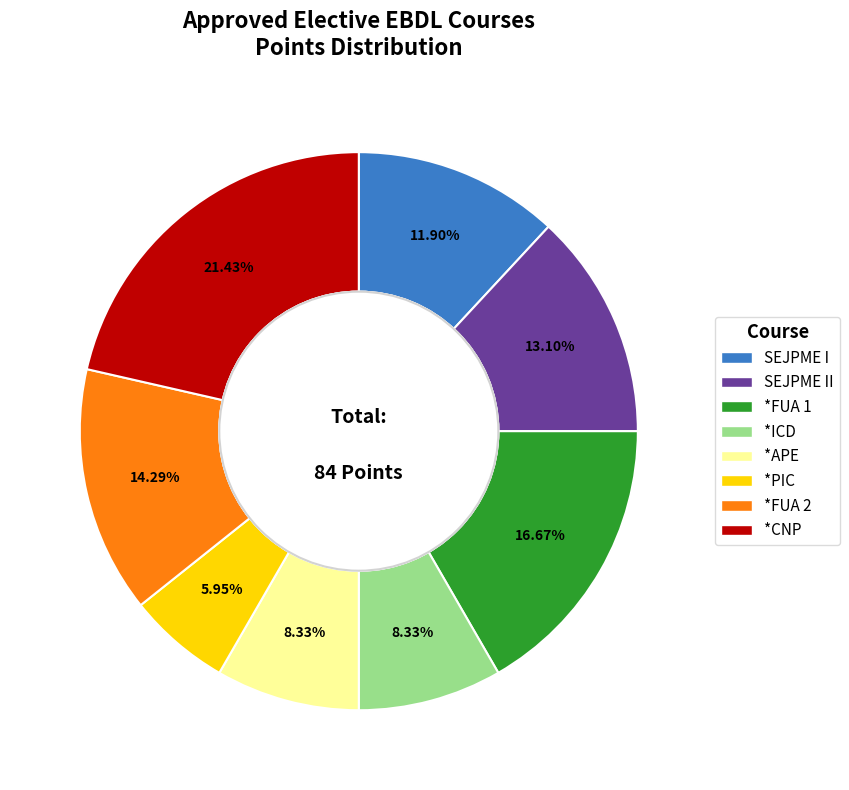

To the nearest percent, what is the average slice percentage?

12%